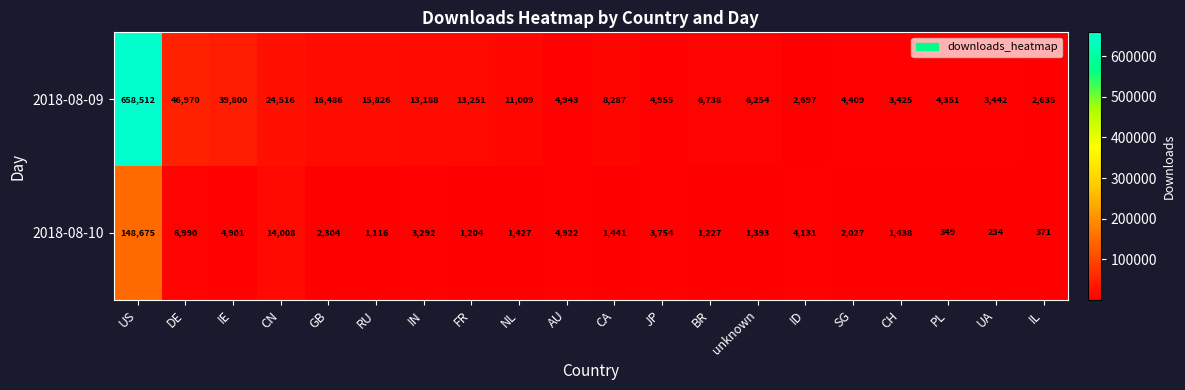

Which series has the largest total across all categories?

2018-08-09